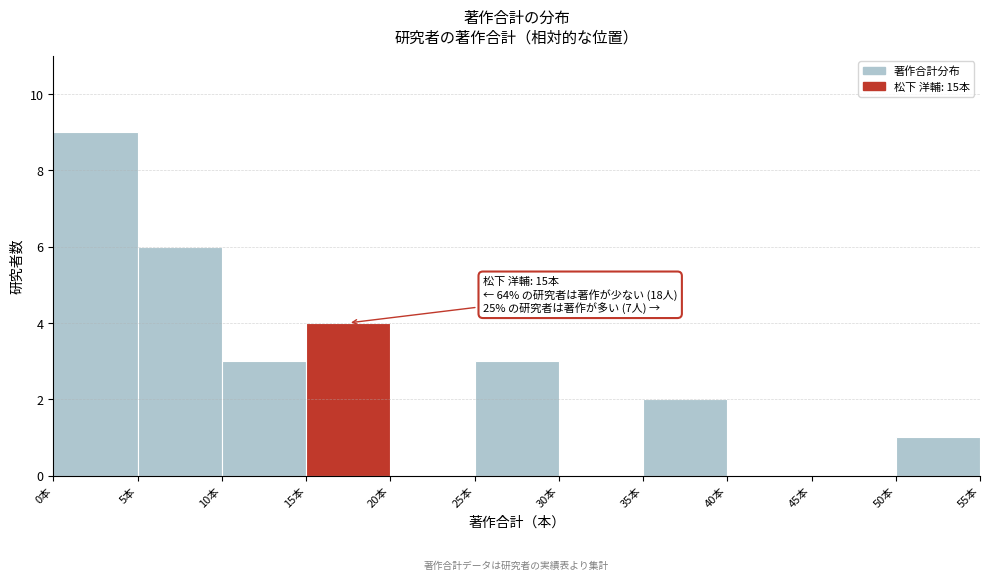

Which range on the x-axis has the tallest bar?

0 to 5